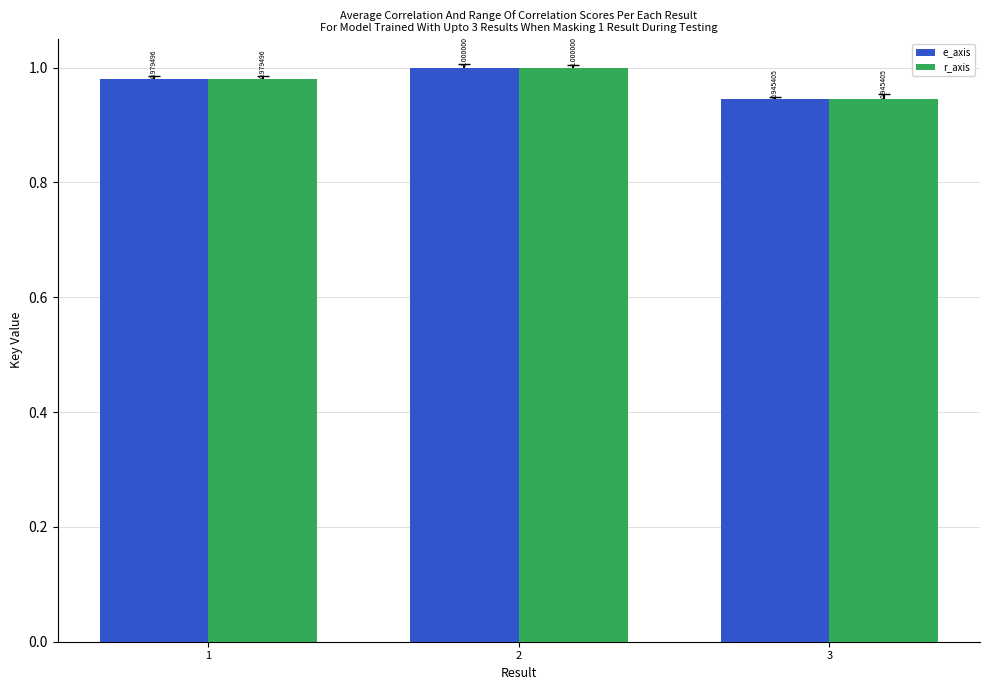

List the labels in order of r_axis value, largest first.

2, 1, 3